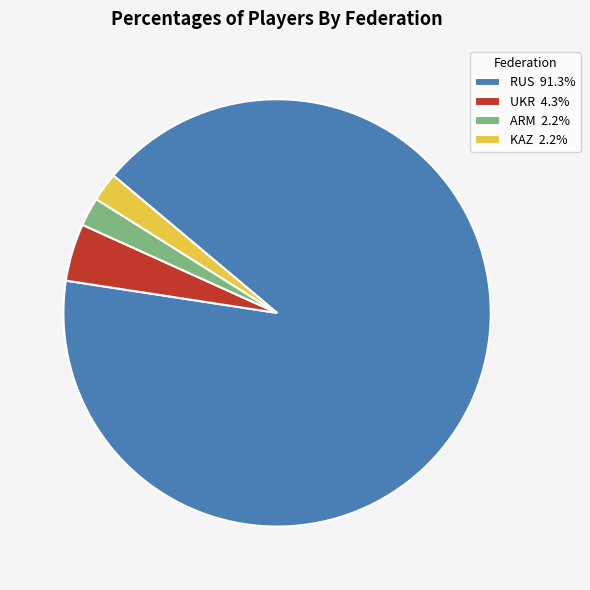

True or false: RUS accounts for 91% of the total.

True